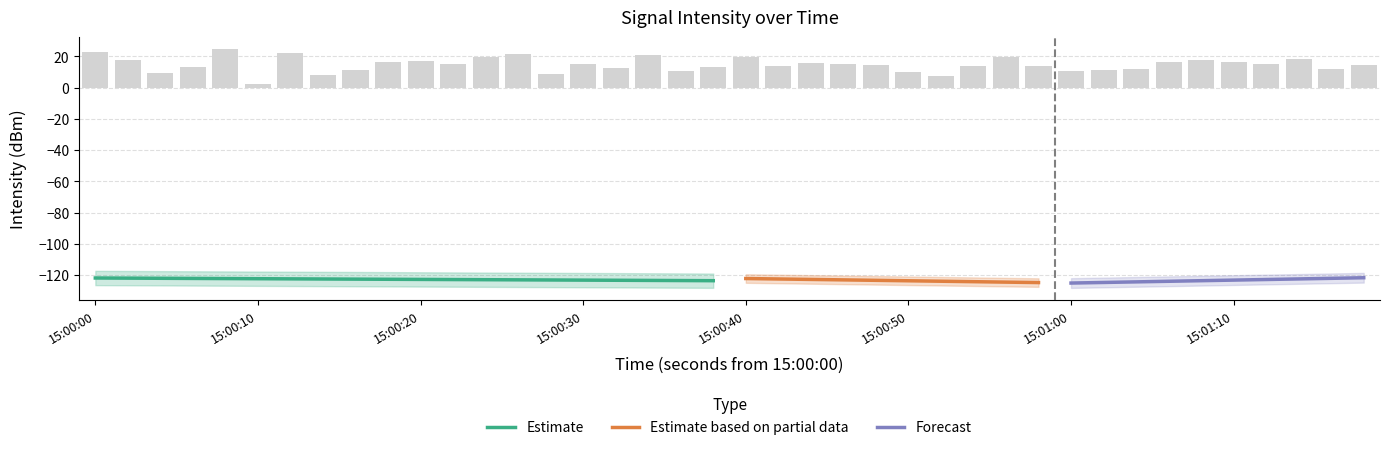

What is the difference between the maximum and second lowest values?

17.0